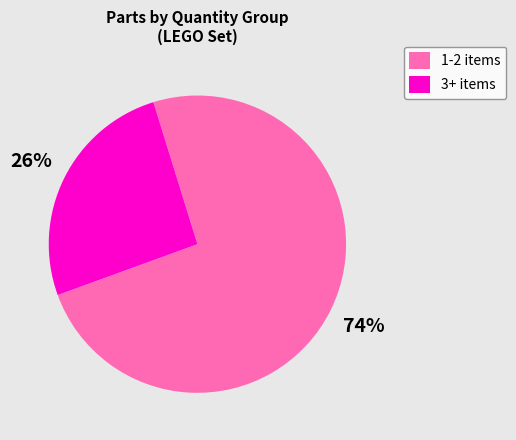

What percentage is the 1-2 items slice, to the nearest percent?

74%